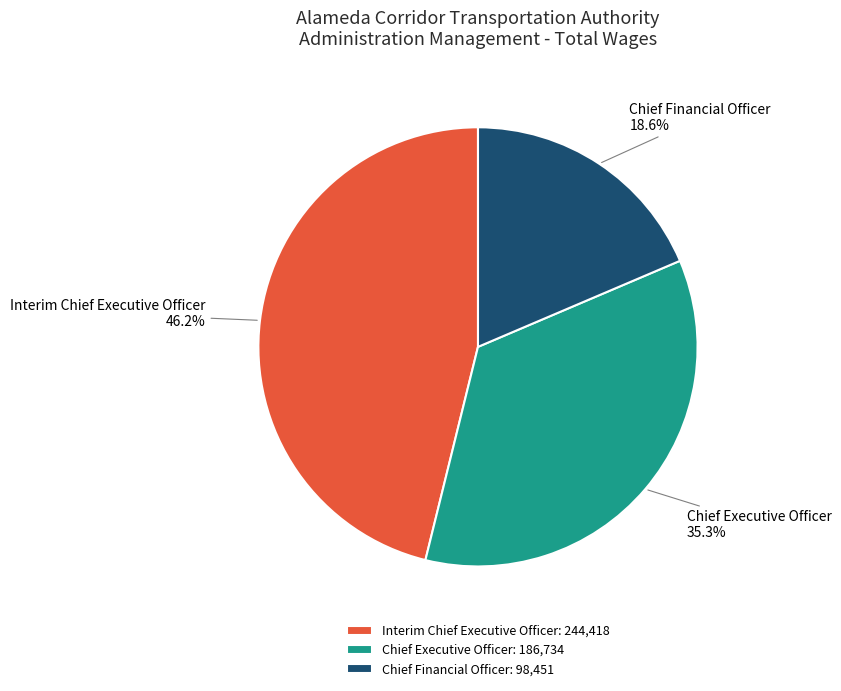

To the nearest percent, what is the difference between the largest and smallest slice percentages?

28%